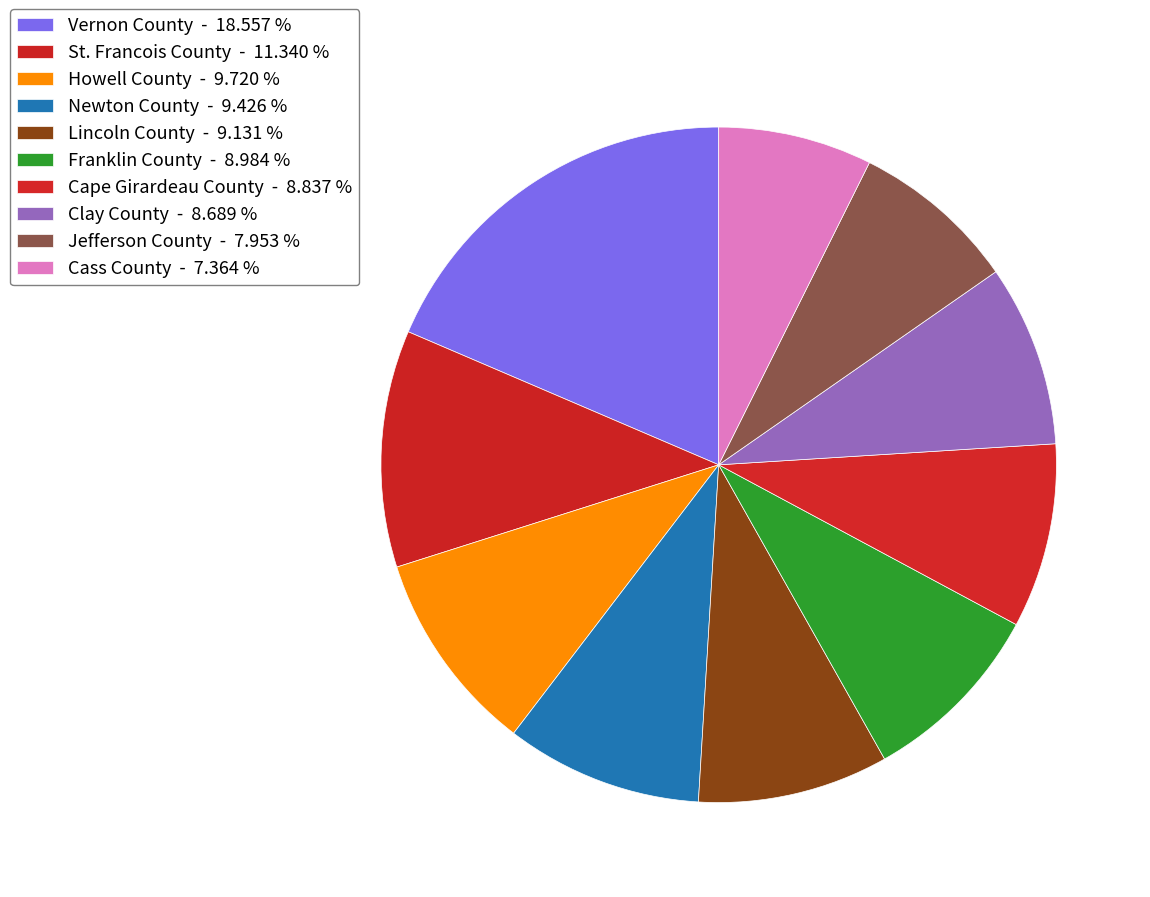

How many segments does this pie chart have?

10